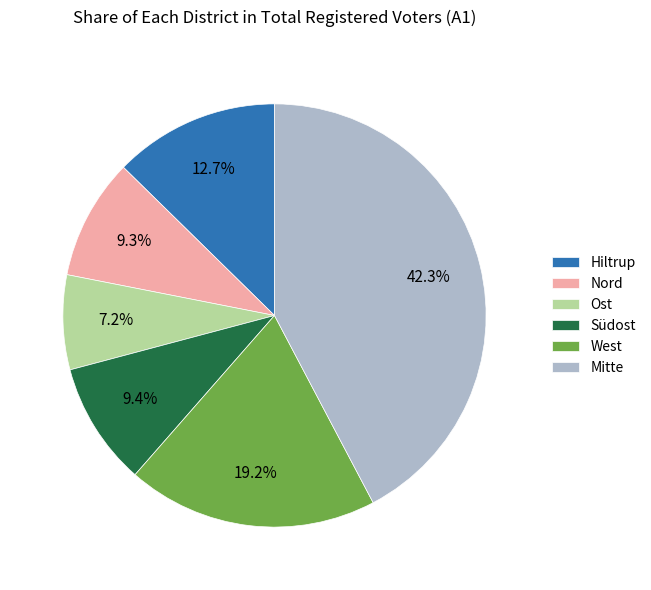

To the nearest percent, what is the difference between the Ost and Mitte slice percentages?

35%